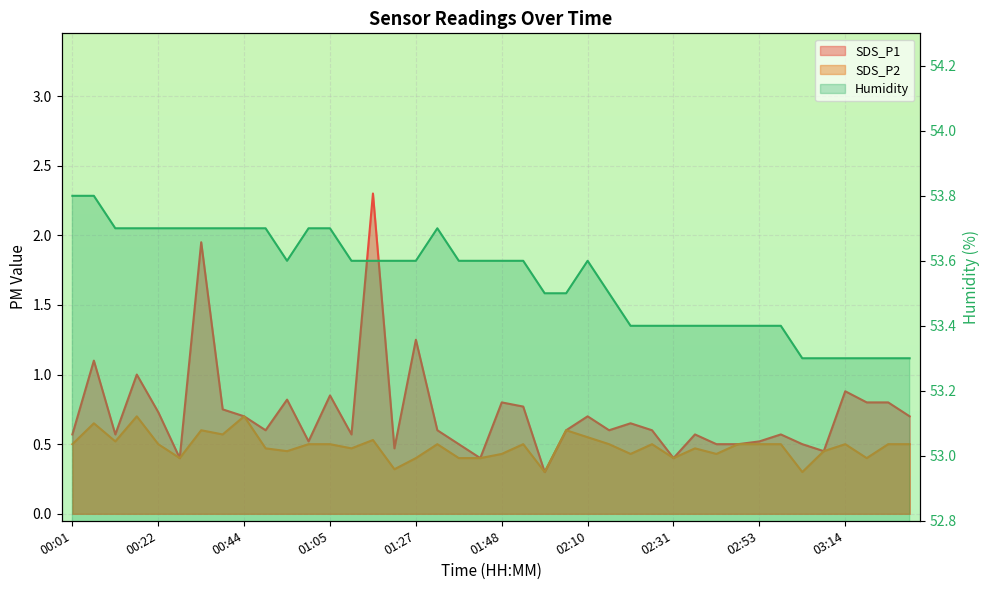

Reading left to right, extract all data points from this chart.

SDS_P1: 0.6	1.1	0.6	1.0	0.7	0.4	1.9	0.8	0.7	0.6	0.8	0.5	0.8	0.6	2.3	0.5	1.2	0.6	0.5	0.4	0.8	0.8	0.3	0.6	0.7	0.6	0.7	0.6	0.4	0.6	0.5	0.5	0.5	0.6	0.5	0.5	0.9	0.8	0.8	0.7
SDS_P2: 0.5	0.7	0.5	0.7	0.5	0.4	0.6	0.6	0.7	0.5	0.5	0.5	0.5	0.5	0.5	0.3	0.4	0.5	0.4	0.4	0.4	0.5	0.3	0.6	0.6	0.5	0.4	0.5	0.4	0.5	0.4	0.5	0.5	0.5	0.3	0.5	0.5	0.4	0.5	0.5
Humidity: 53.8	53.8	53.7	53.7	53.7	53.7	53.7	53.7	53.7	53.7	53.6	53.7	53.7	53.6	53.6	53.6	53.6	53.7	53.6	53.6	53.6	53.6	53.5	53.5	53.6	53.5	53.4	53.4	53.4	53.4	53.4	53.4	53.4	53.4	53.3	53.3	53.3	53.3	53.3	53.3